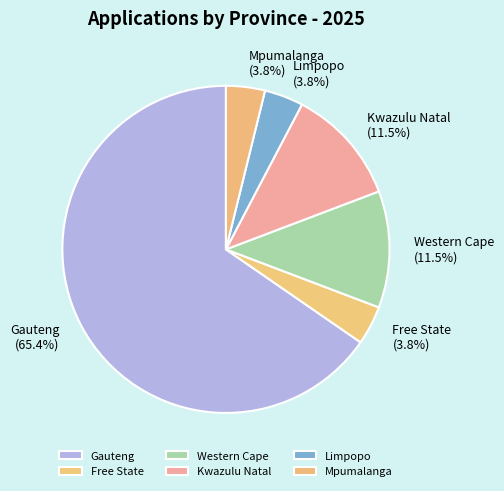

Which slice is the largest?

Gauteng